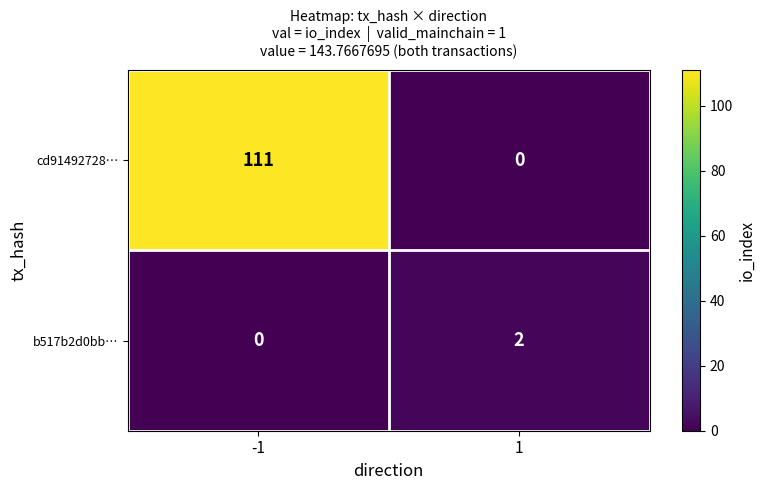

List the series in order of their overall mean, highest first.

cd91492728…, b517b2d0bb…